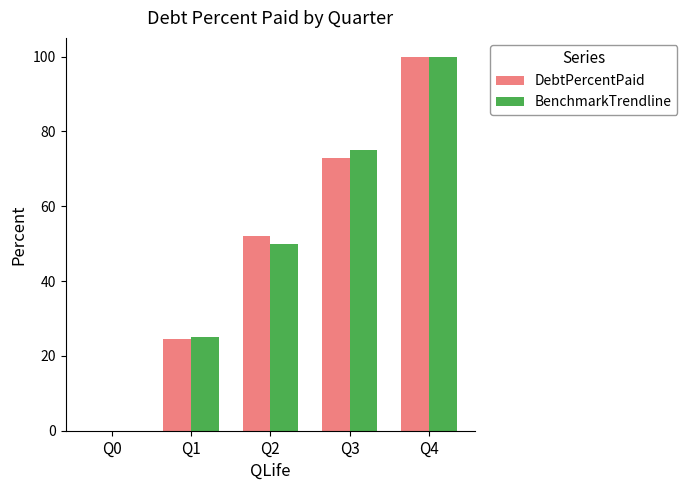

Is it true that DebtPercentPaid equals 56.2 at Q0?

False